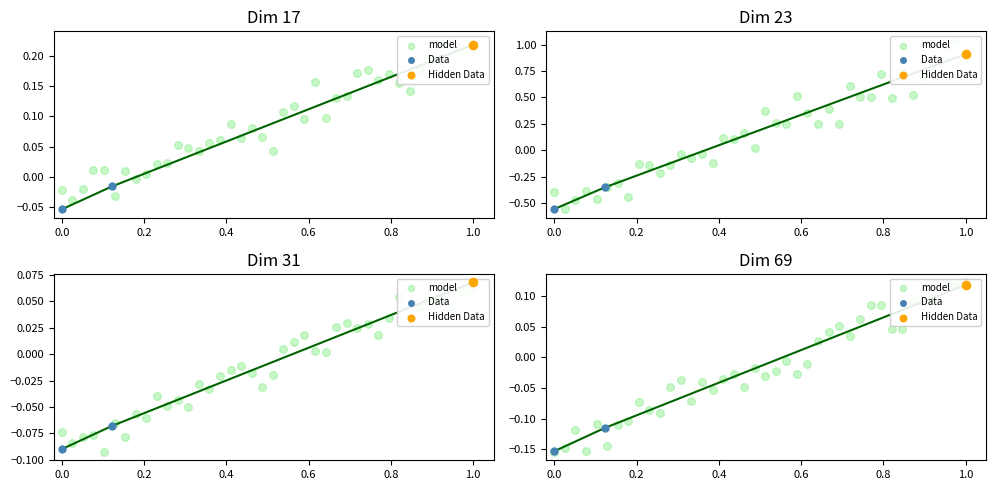

Between 23041 and 12573, which is larger?

23041